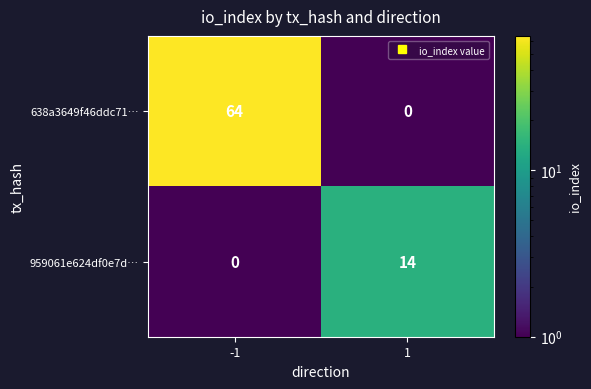

What is the maximum value shown in the chart?

64